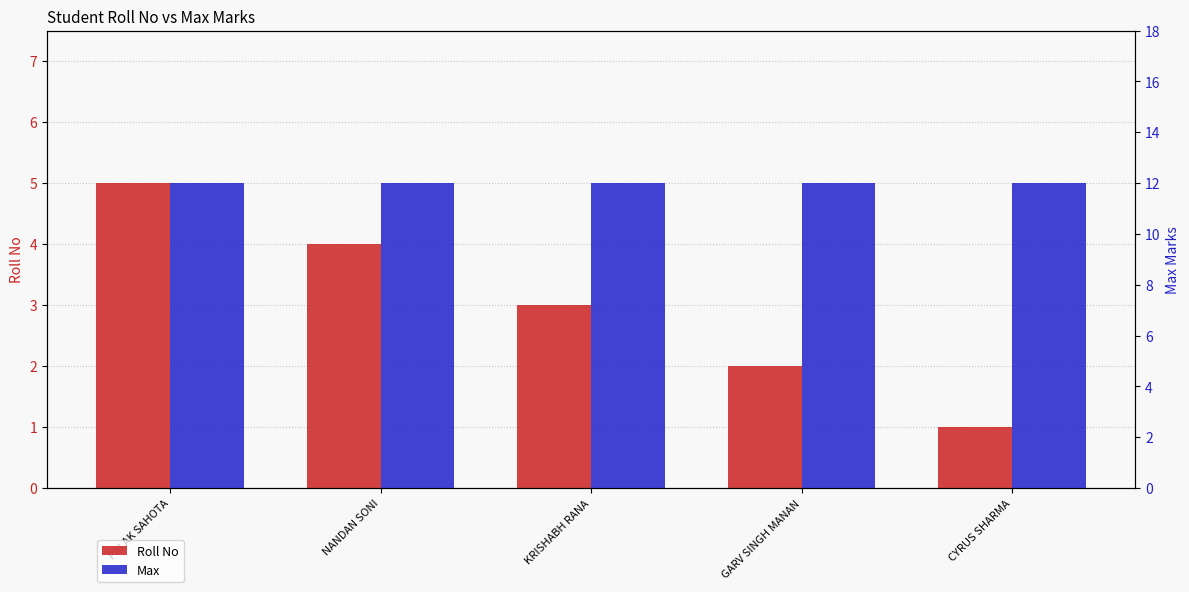

What is the maximum value shown in the chart?

12